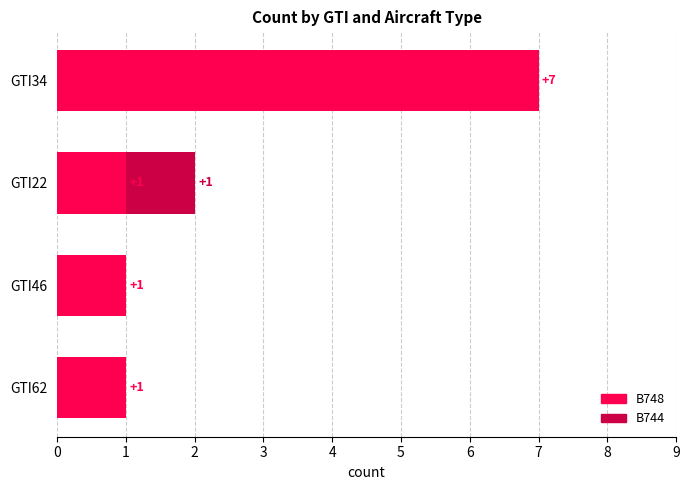

The value of B748 at GTI34 is 11. True or false?

False